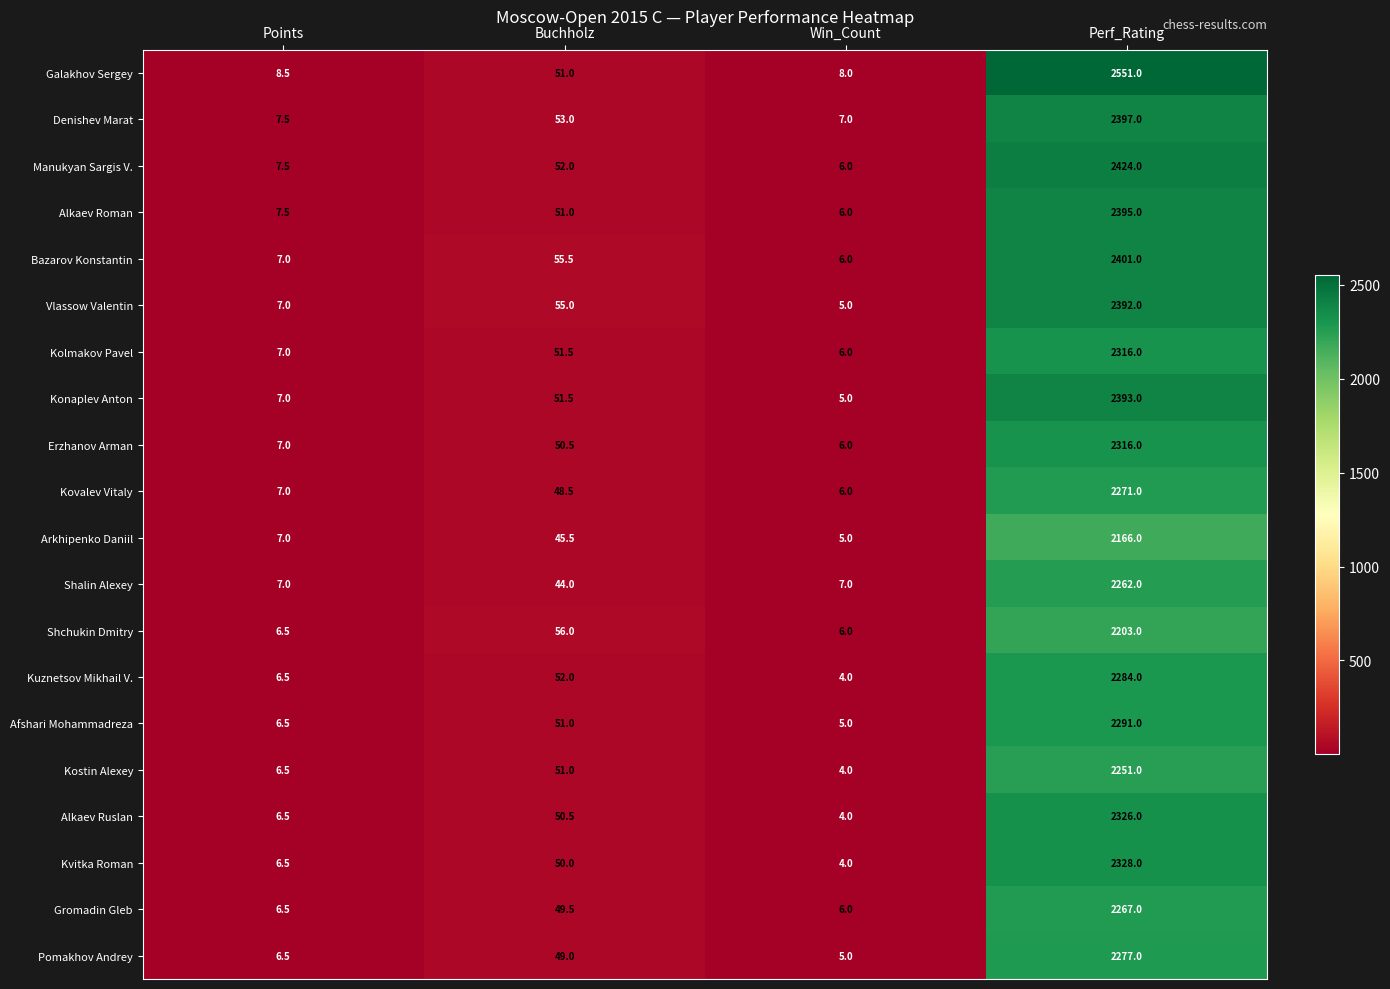

Between Points and Perf_Rating, which series saw the biggest shift?

Galakhov Sergey